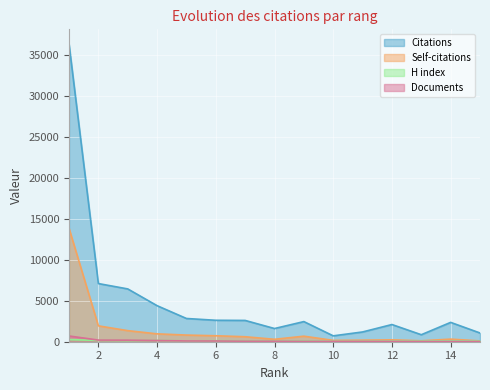

True or false: H index has more than 2 interior local peaks.

True